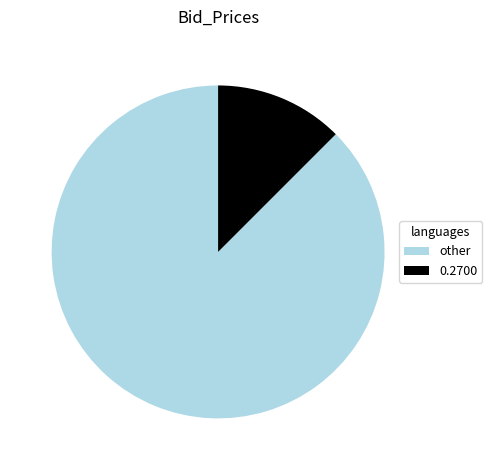

Is there any slice that represents more than half of the pie?

Yes